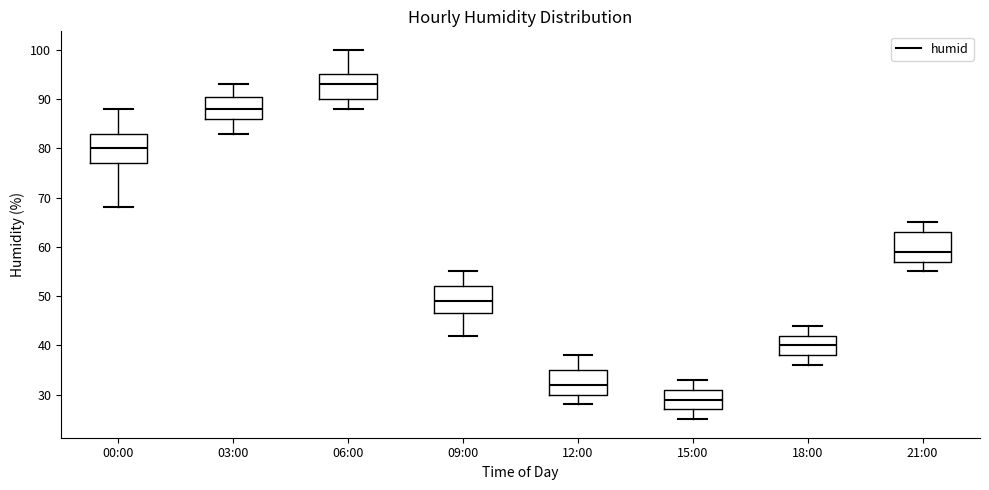

Where does the upper whisker of the box for 15:00 end on the y-axis? The values are not printed on the chart, so give them approximately, as read against the axis.

33